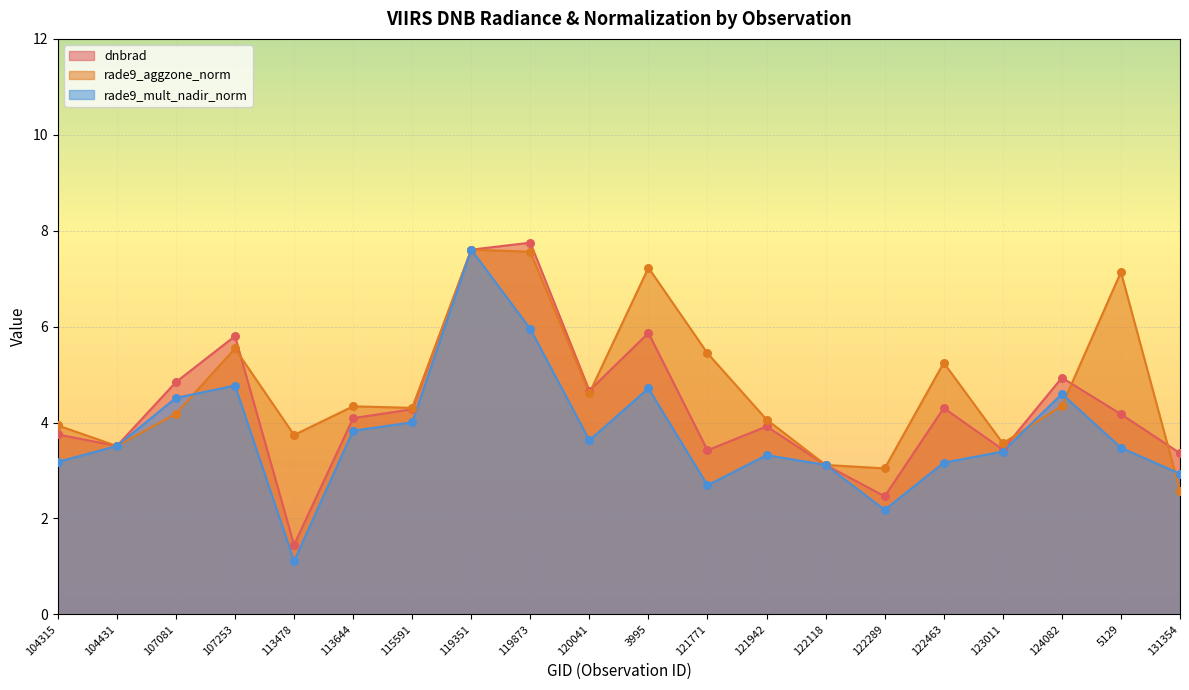

Which series has the largest total across all categories?

rade9_aggzone_norm